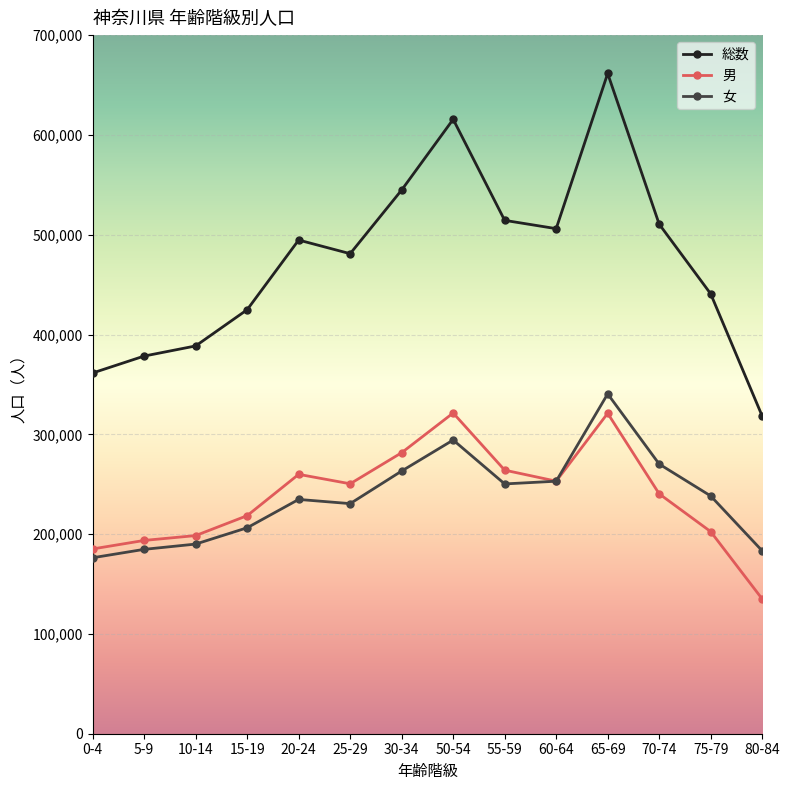

Which series has the largest range (max minus min)?

総数